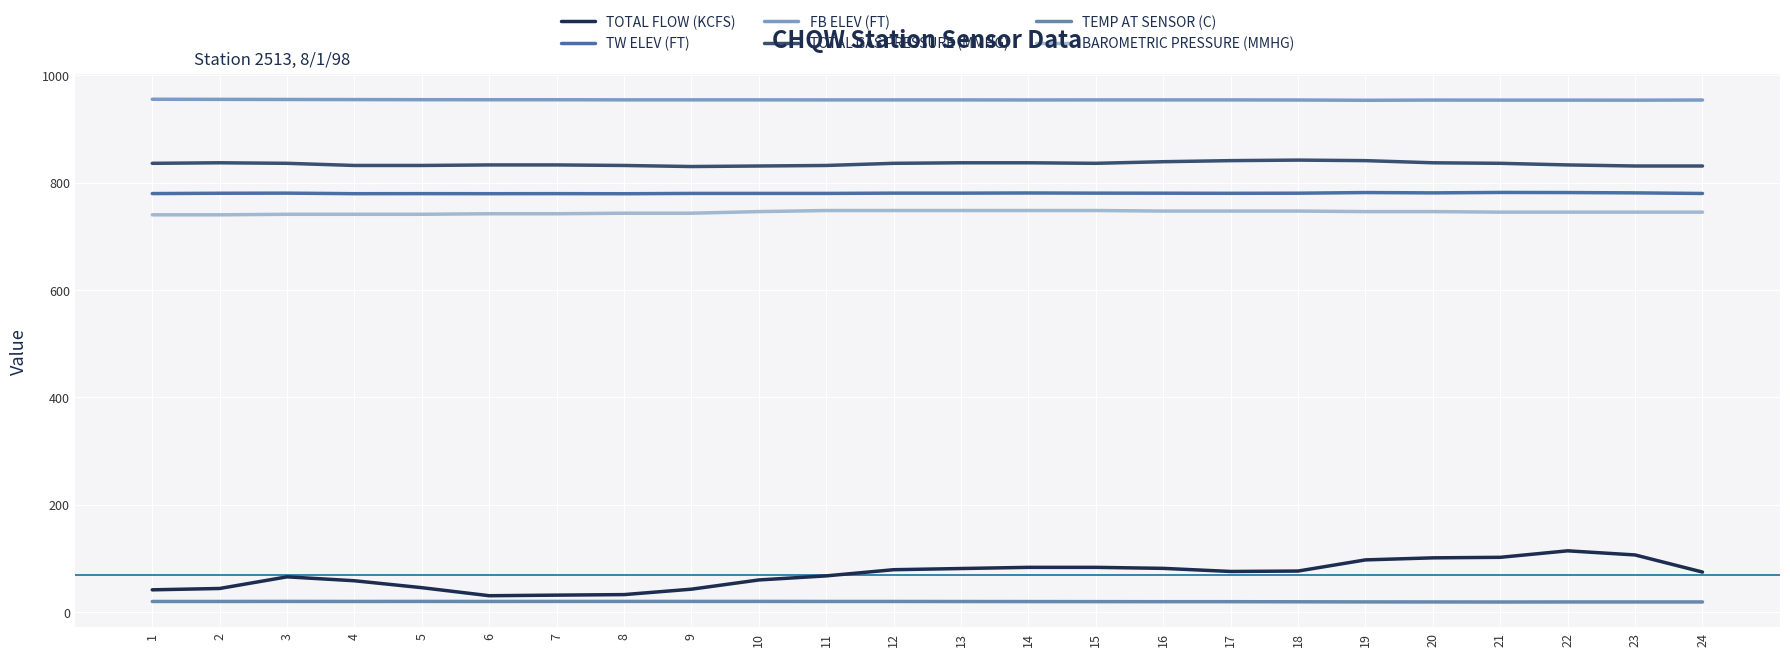

True or false: TEMP AT SENSOR (C) and FB ELEV (FT) intersect in this chart.

False